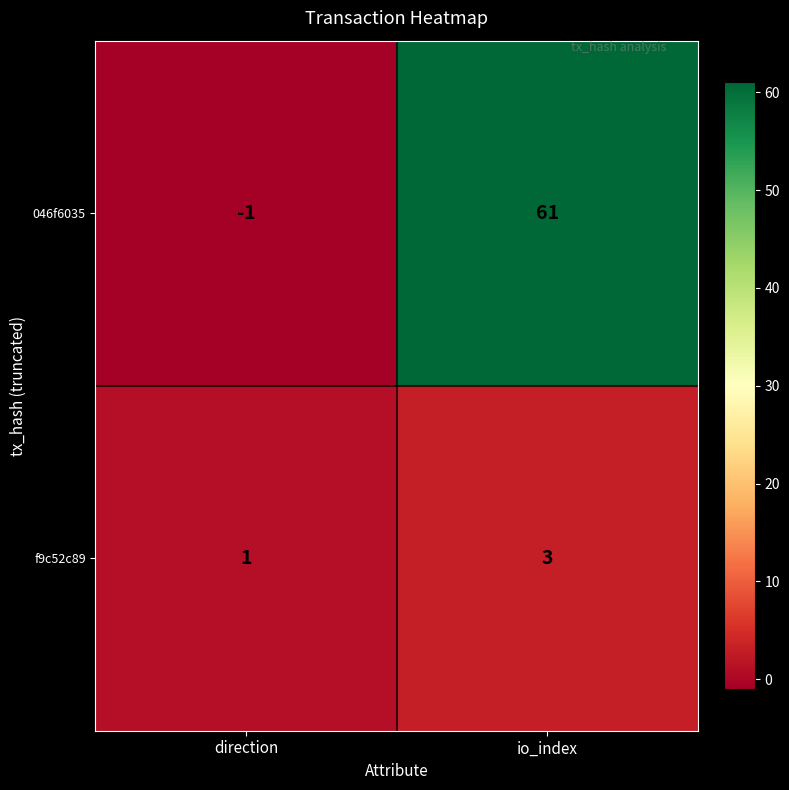

At which category is the sum across all series the highest?

io_index